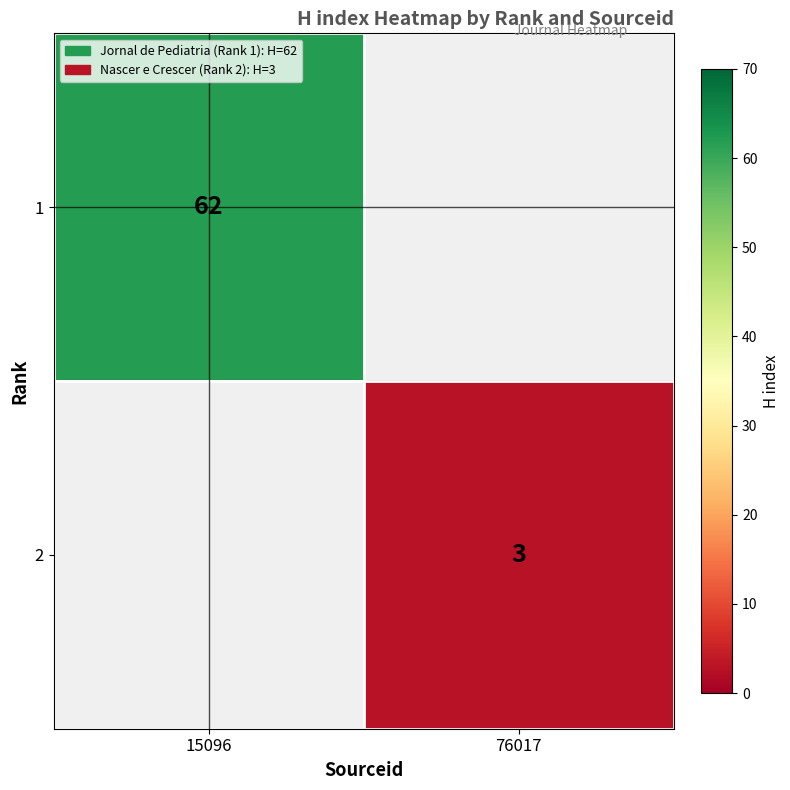

The 2 series shows 5 at 76017. True or false?

False